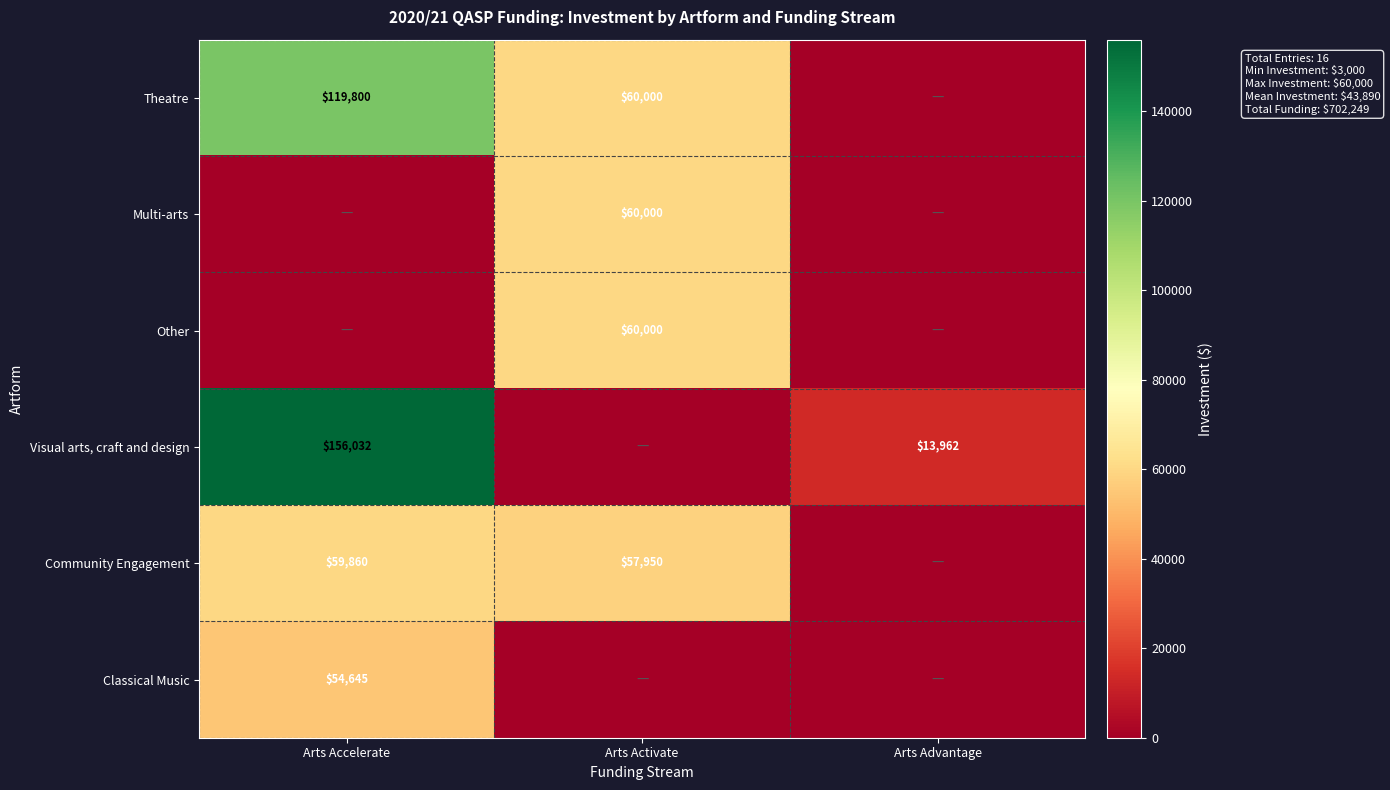

True or false: Community Engagement has a value of 59860 at Arts Accelerate.

True